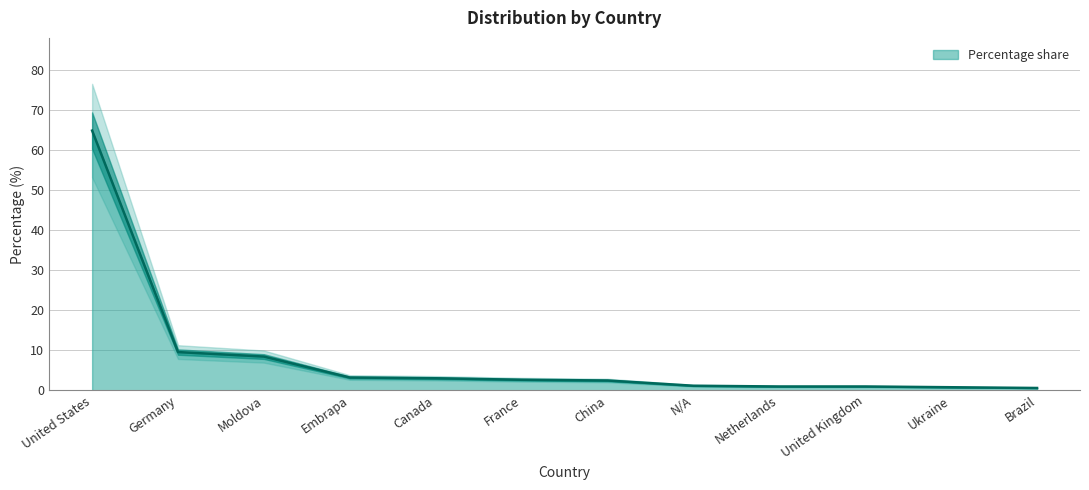

Which has a higher value, United States or Brazil?

United States